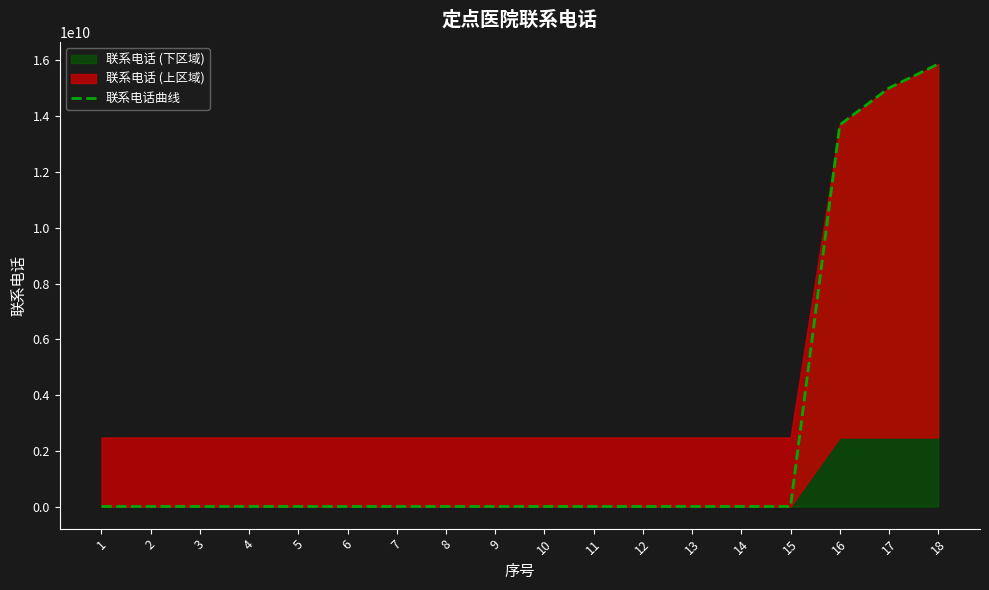

How many data points are above 8815128?

8